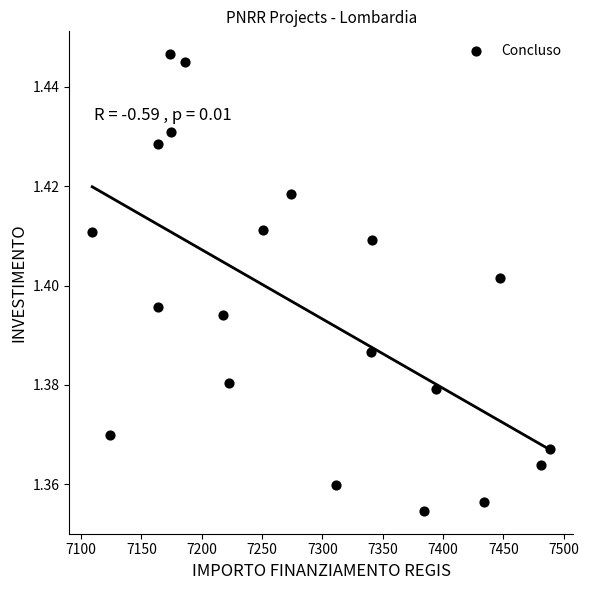

What is the range of X values (max minus min)?

379.7